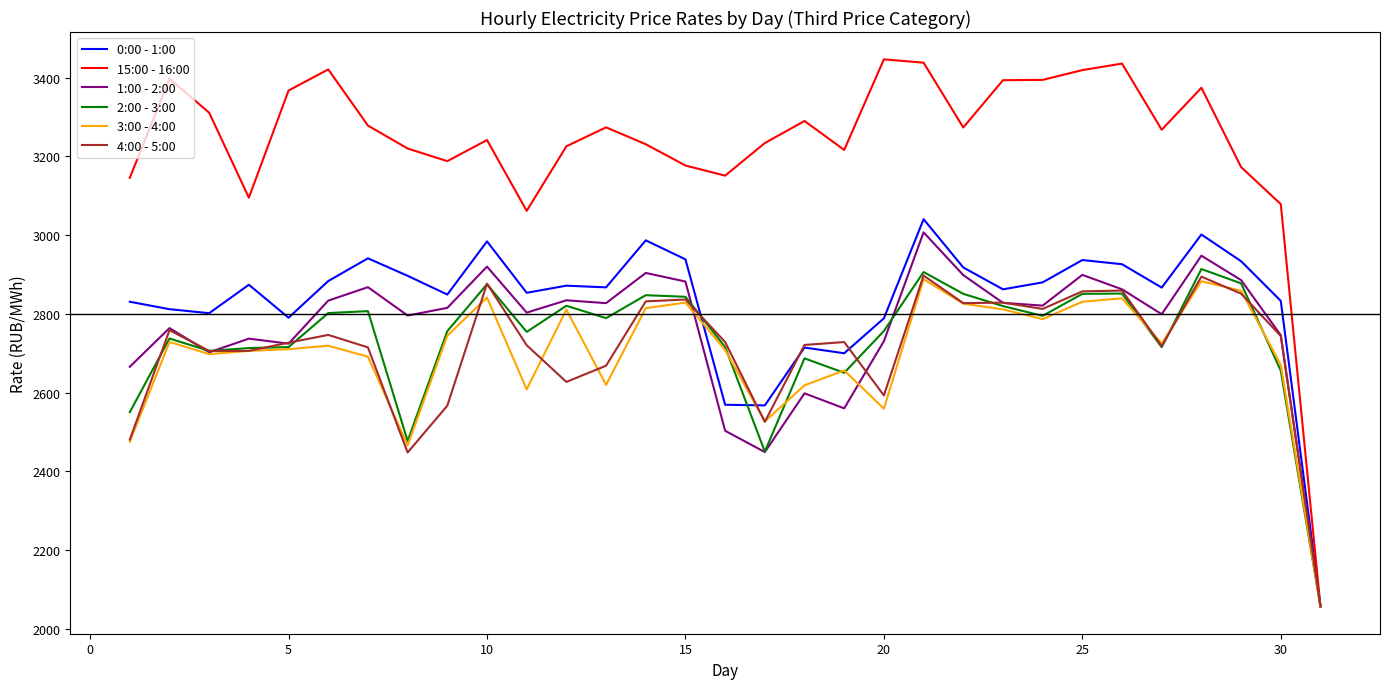

Which series has the widest spread of values?

15:00 - 16:00